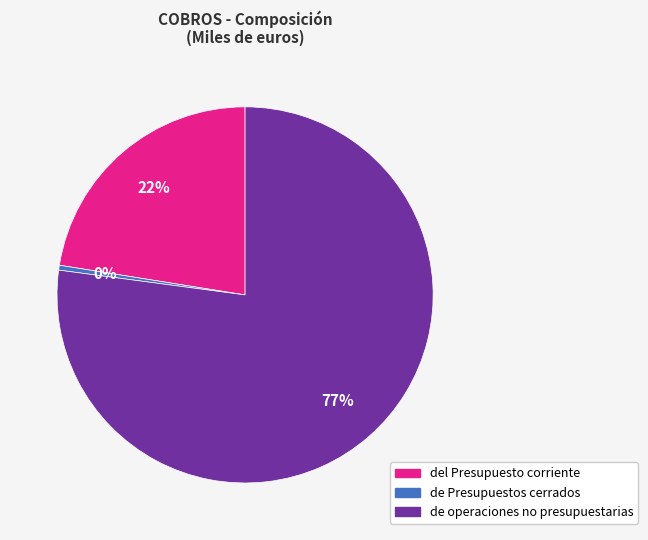

To the nearest percent, what is the average slice percentage?

33%